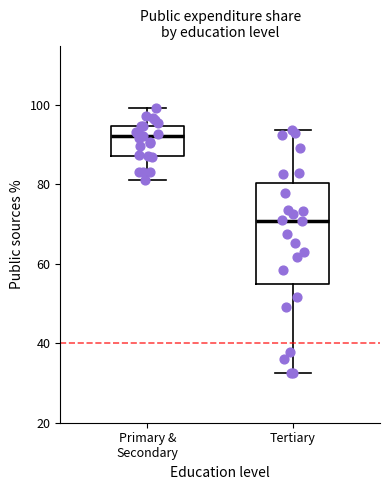

Where does the upper whisker of the box for Primary & Secondary end on the y-axis? The values are not printed on the chart, so give them approximately, as read against the axis.

100